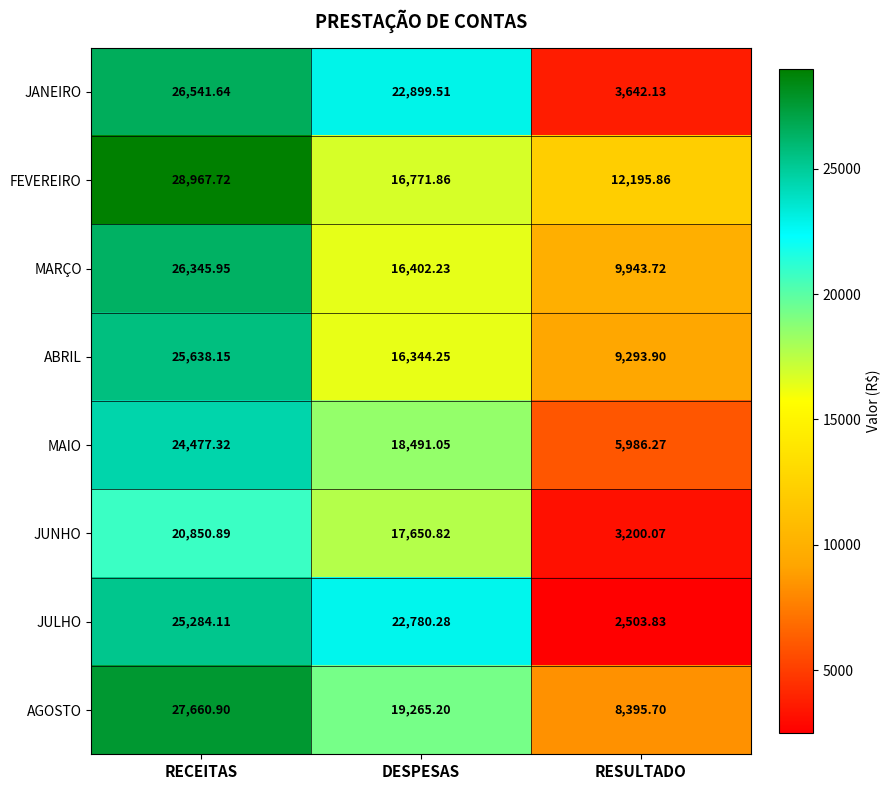

List the labels in order of MARÇO value, largest first.

RECEITAS, DESPESAS, RESULTADO